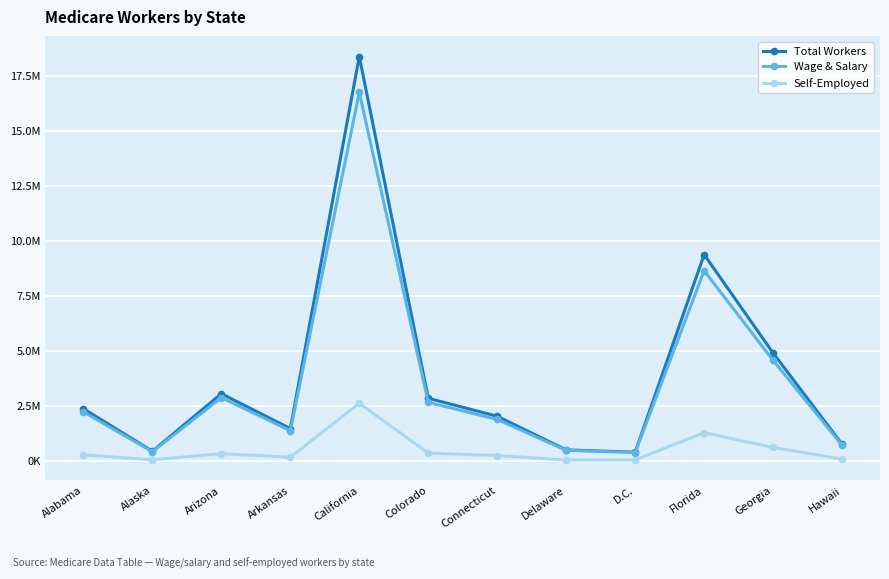

What is the difference between the maximum and minimum values in the Total Workers series?

17975607